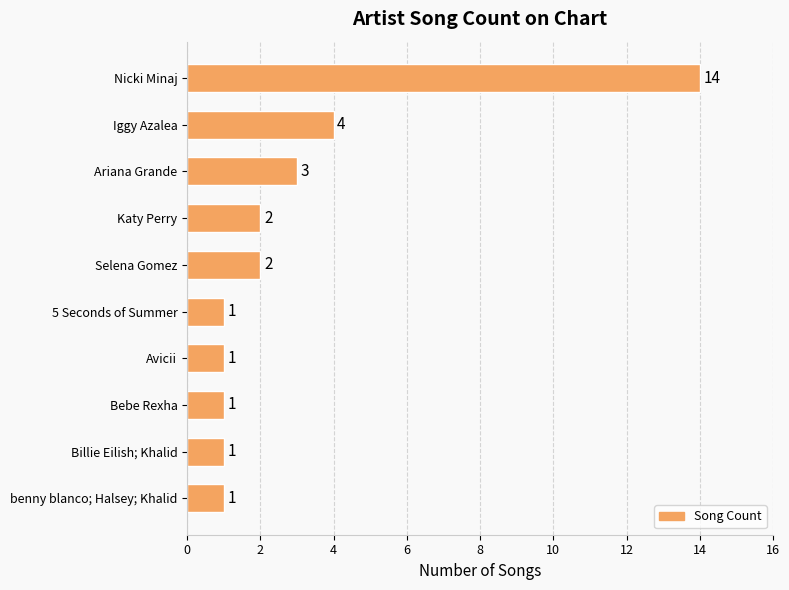

Is it true that the value at Katy Perry is 2?

True